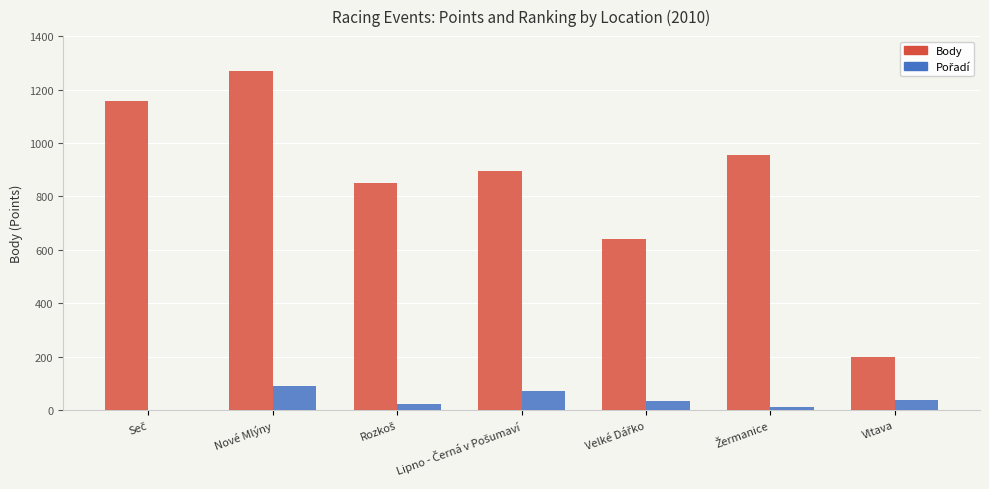

Which series has the largest total across all categories?

Body